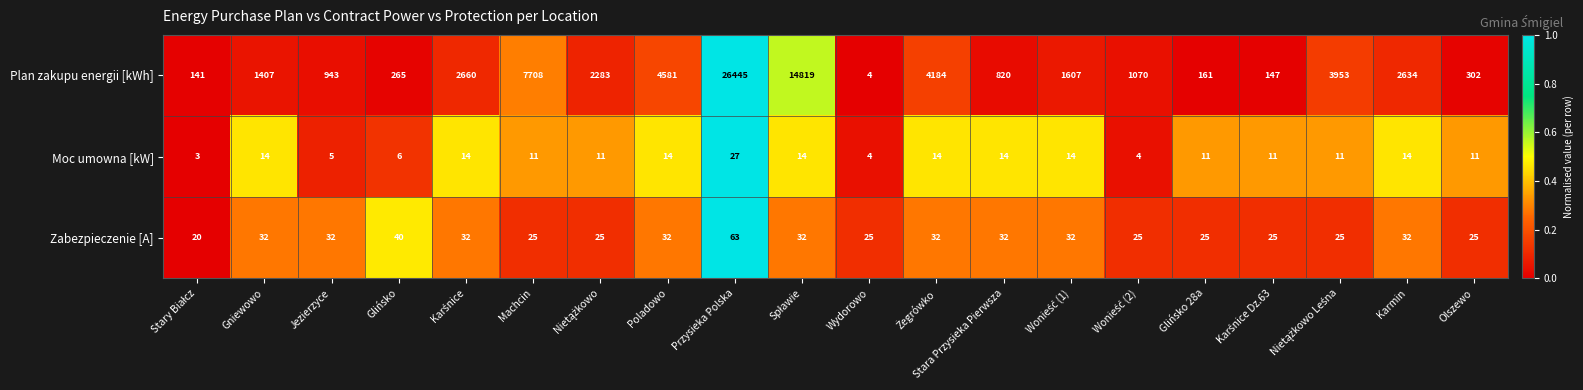

Rank the series at Machcin from highest to lowest value.

Plan zakupu energii [kWh], Zabezpieczenie [A], Moc umowna [kW]